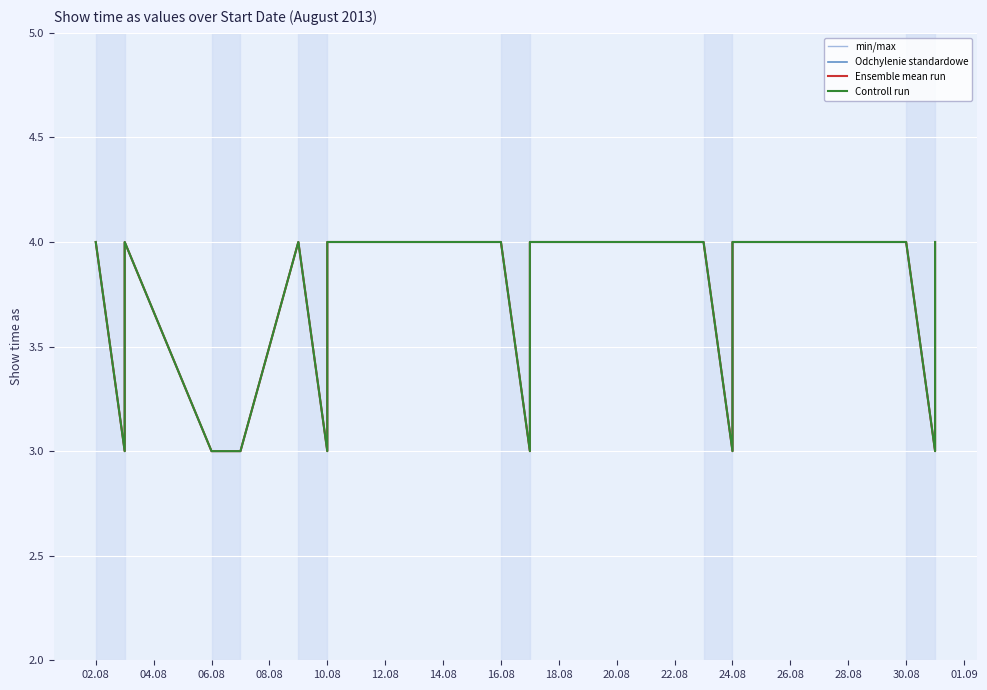

How many data points in Odchylenie standardowe are less than 4?

10